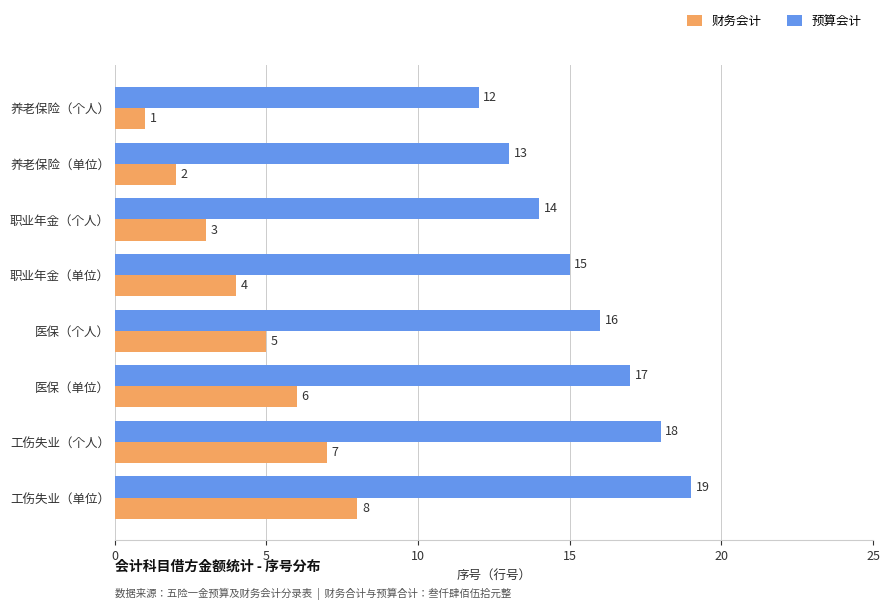

Is it true that 财务会计 equals 13 at 工伤失业（单位）?

False